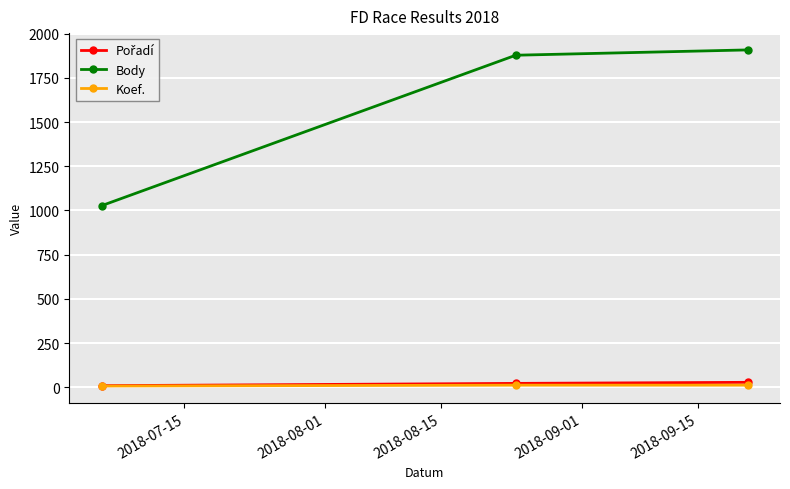

Which series has the widest spread of values?

Body